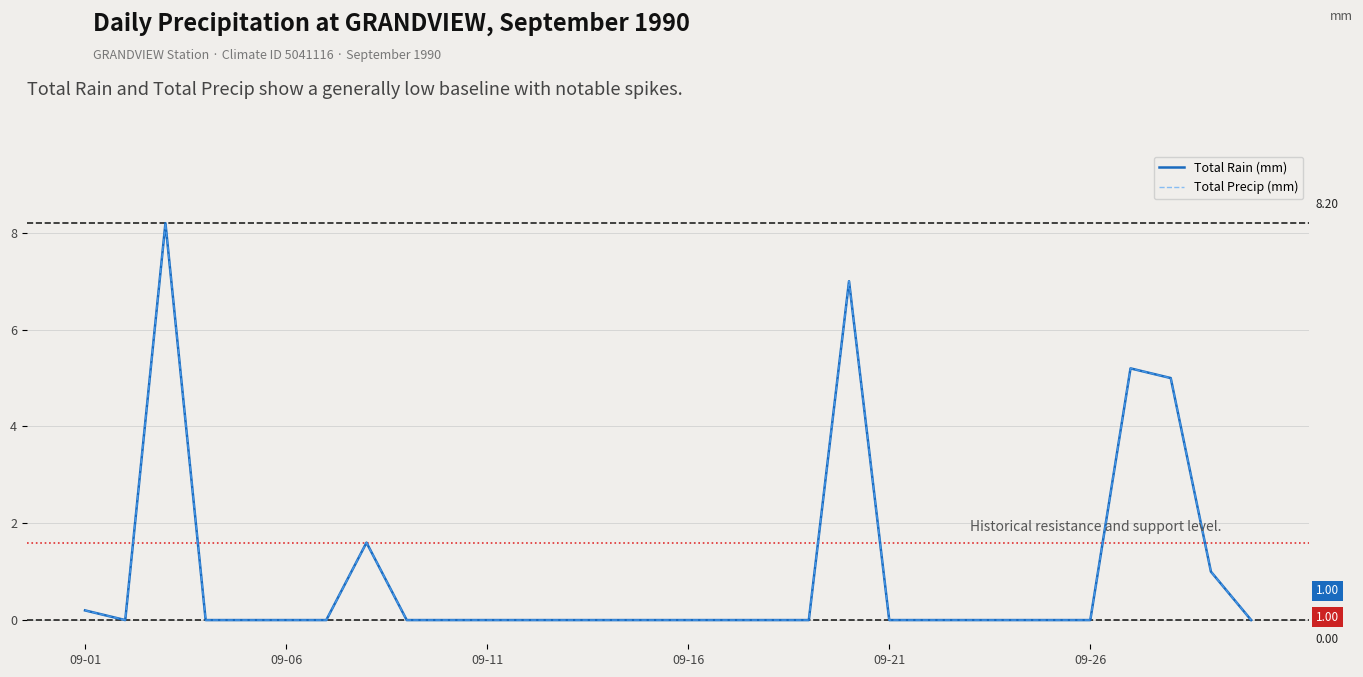

Is this an area chart (filled region under the line)?

No